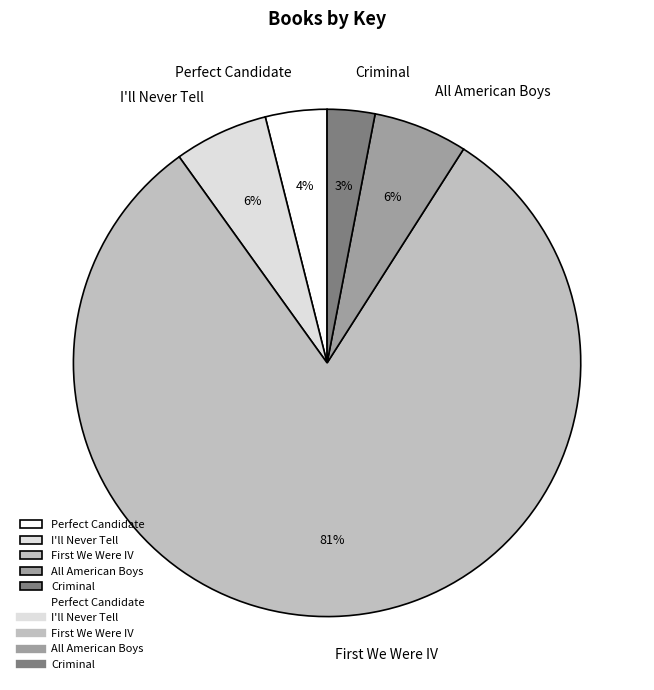

Is there any slice that represents more than half of the pie?

Yes